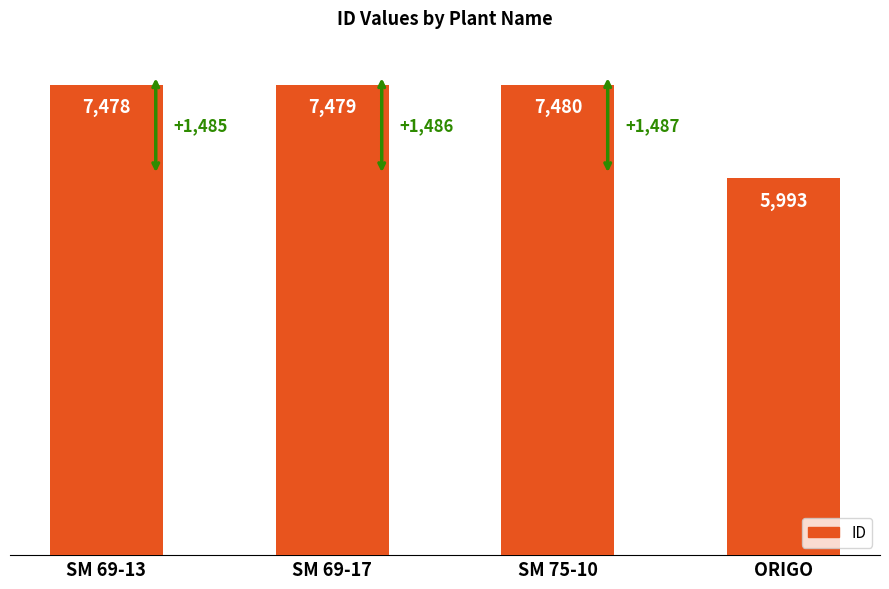

Reading left to right, what are all the values shown in this chart?

SM 69-13=7478	SM 69-17=7479	SM 75-10=7480	ORIGO=5993